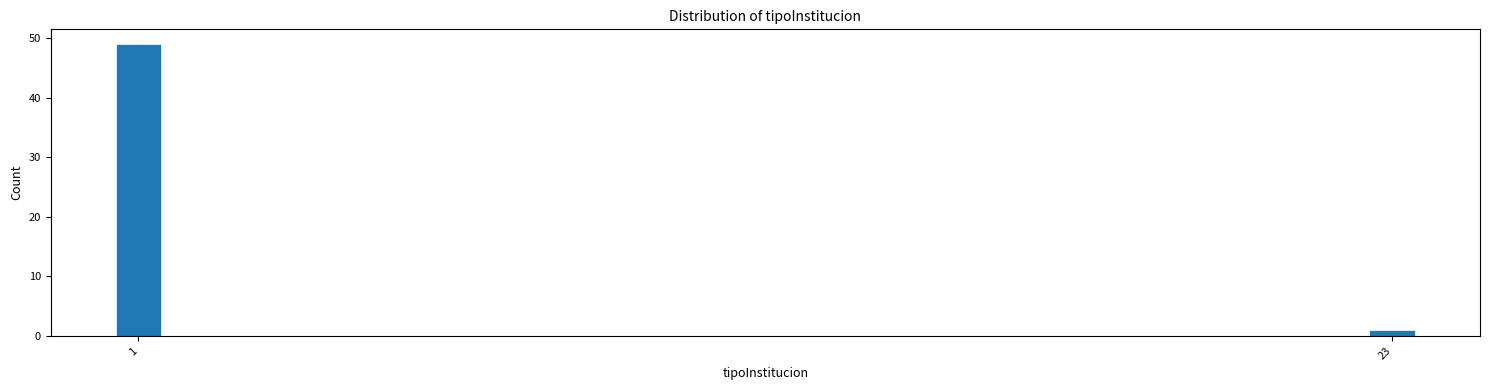

Reading left to right, transcribe all the data shown in this chart.

49	1